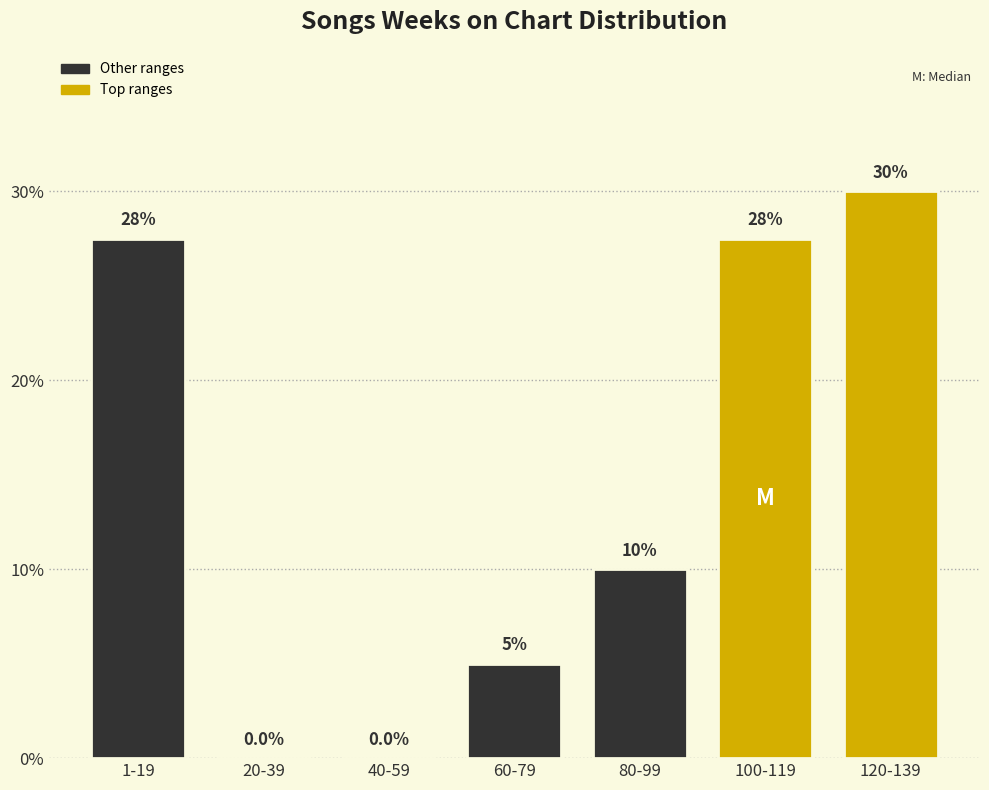

Reading left to right, list all the values displayed in this chart.

1-19=27.5	20-39=0.0	40-59=0.0	60-79=5.0	80-99=10.0	100-119=27.5	120-139=30.0